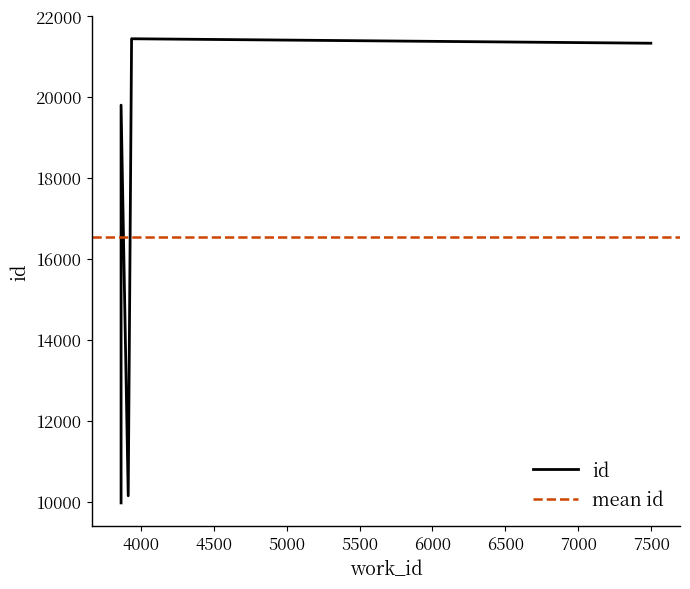

What is the difference between the maximum and minimum values?

11466